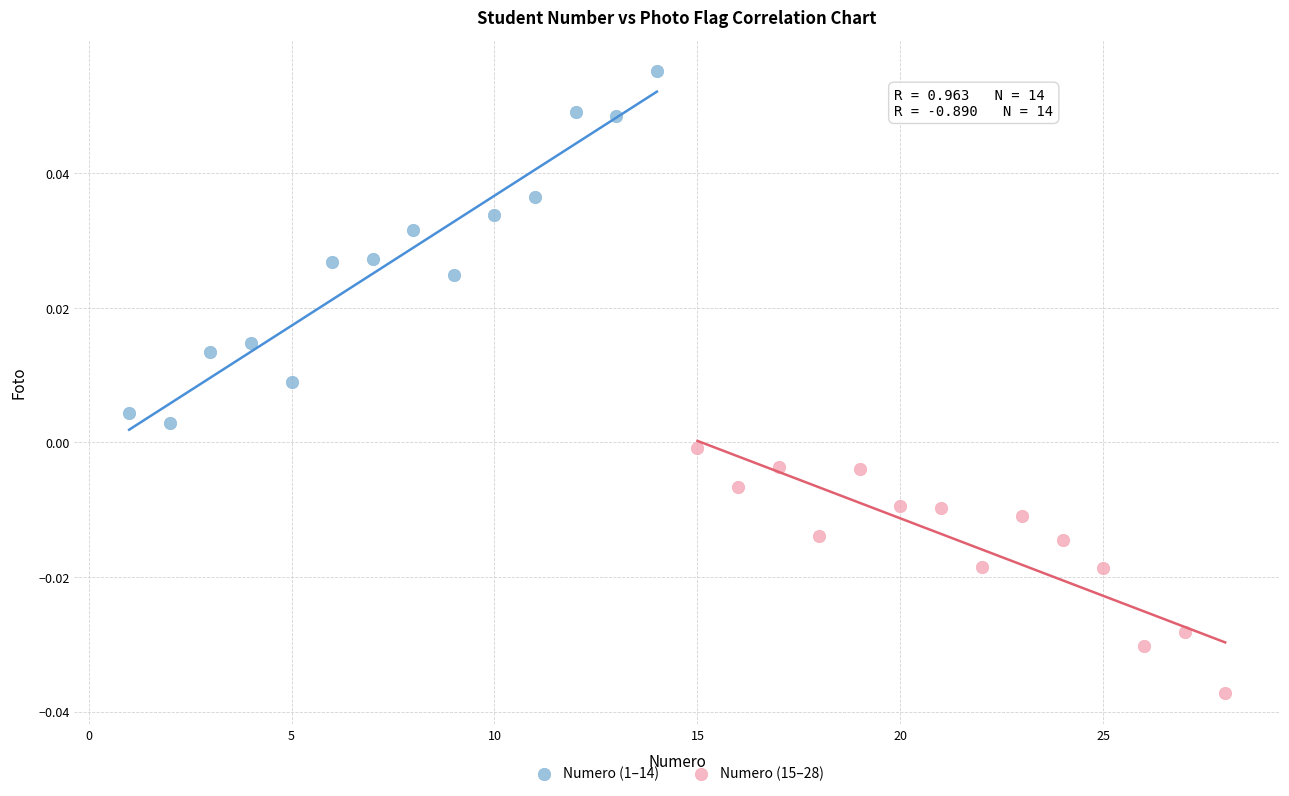

Which series has the largest Y range (max minus min)?

Numero (1–14)